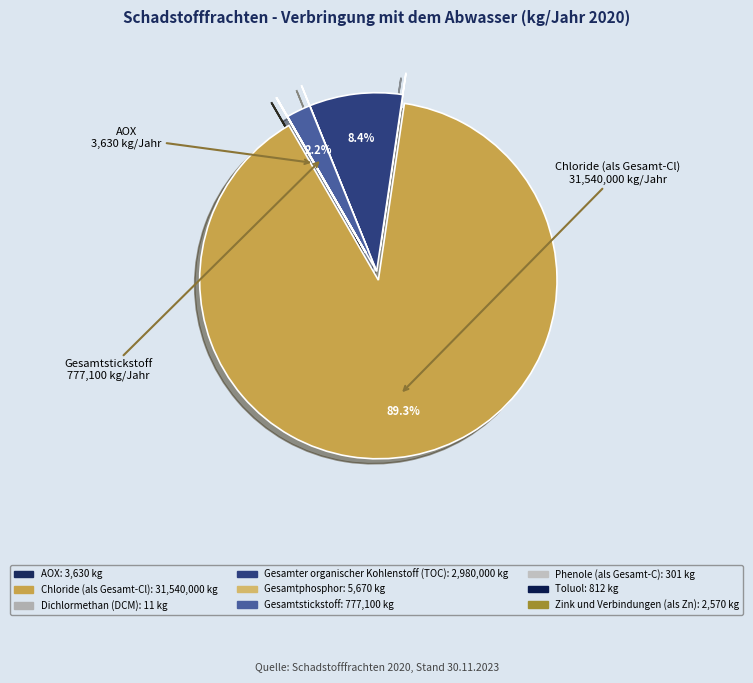

Count the number of slices in the pie.

9